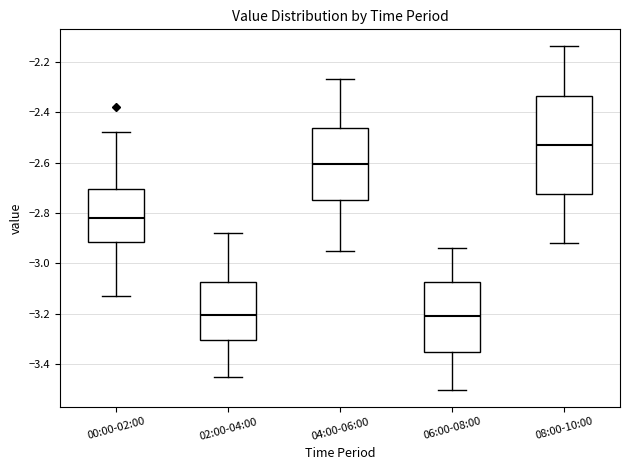

Where is the upper edge of the box for 06:00-08:00 on the y-axis? The values are not printed on the chart, so give them approximately, as read against the axis.

-3.08